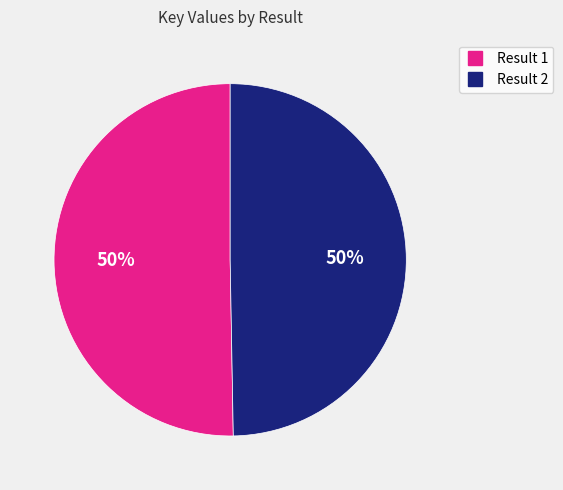

To the nearest percent, what is the average slice percentage?

50%